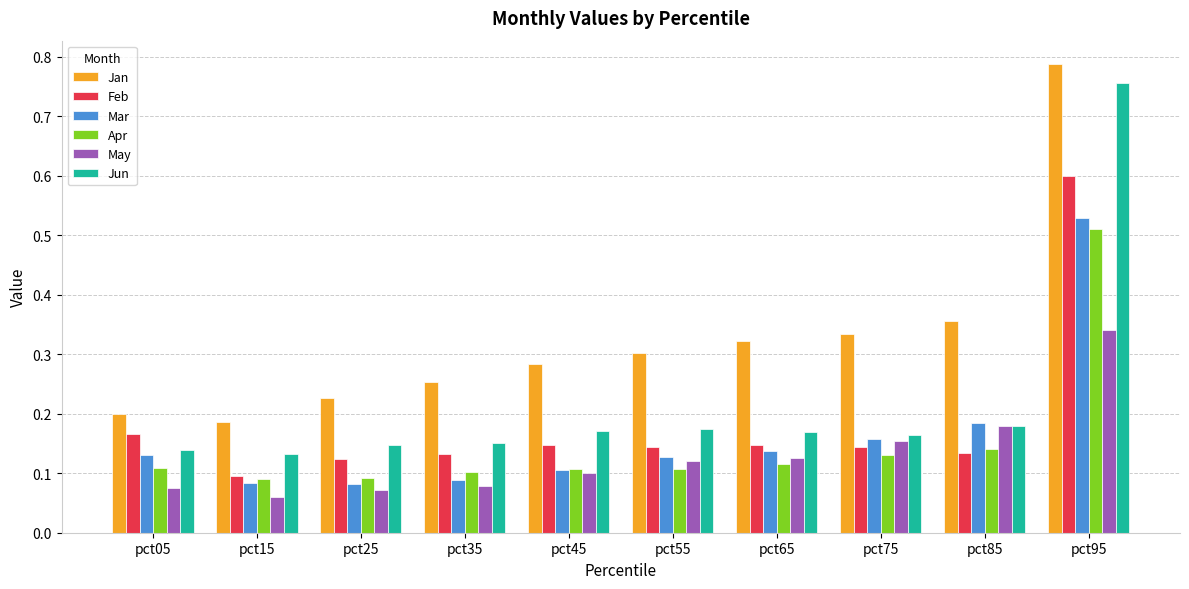

At which category is the sum across all series the highest?

pct95